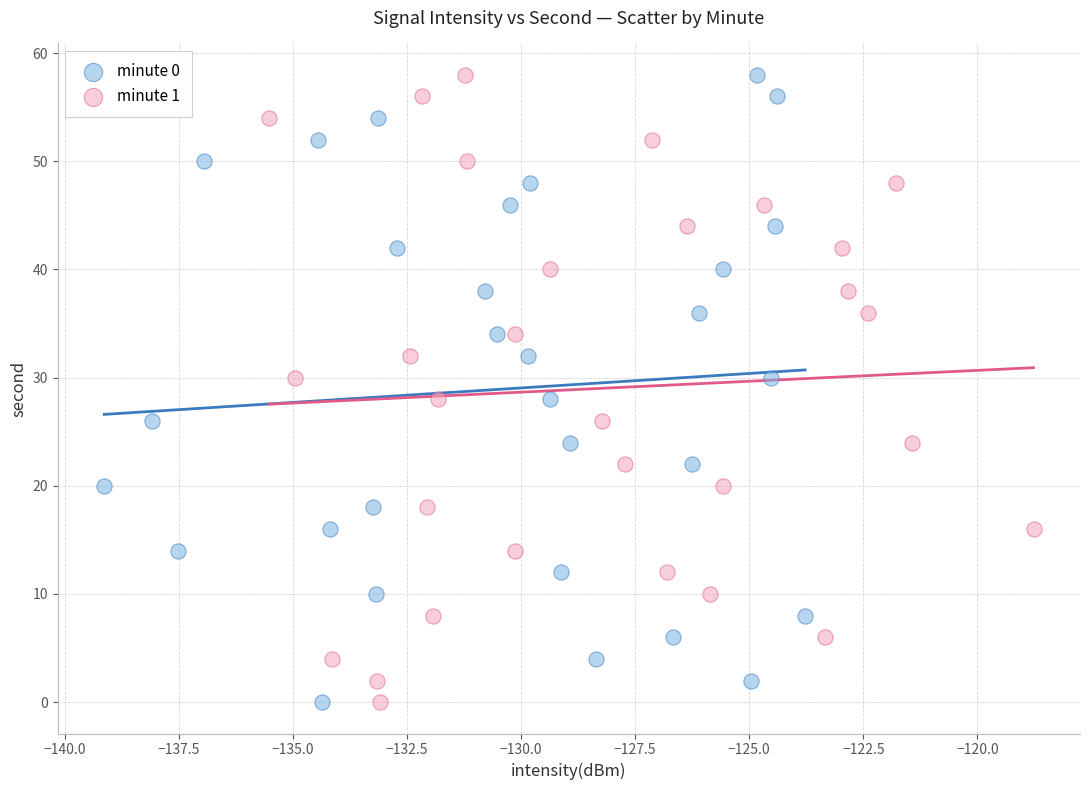

What are all the series names shown in the legend?

minute 0, minute 1